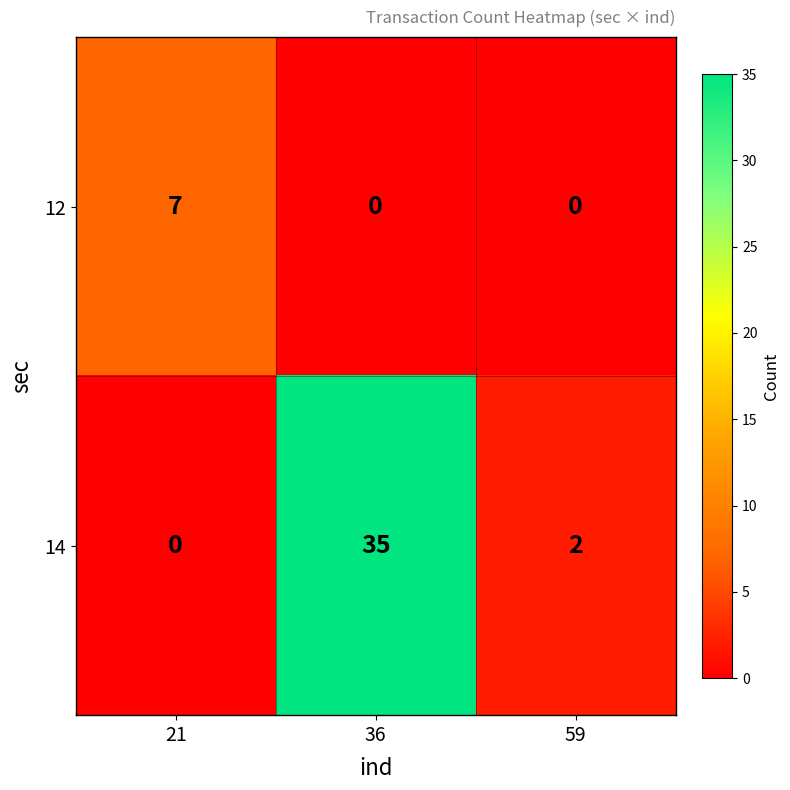

How many data points does each series have?

3